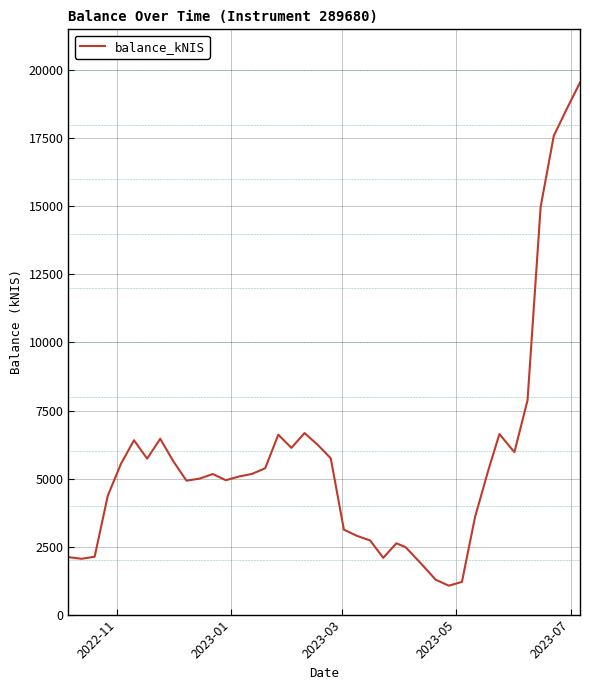

What is the greatest value displayed?

19553.3